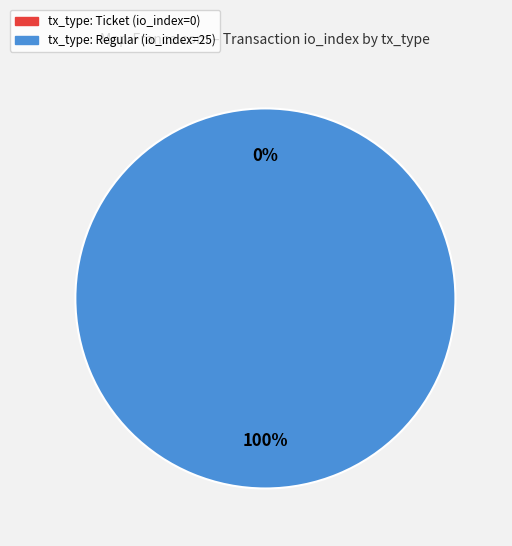

Does any single category account for the majority?

Yes